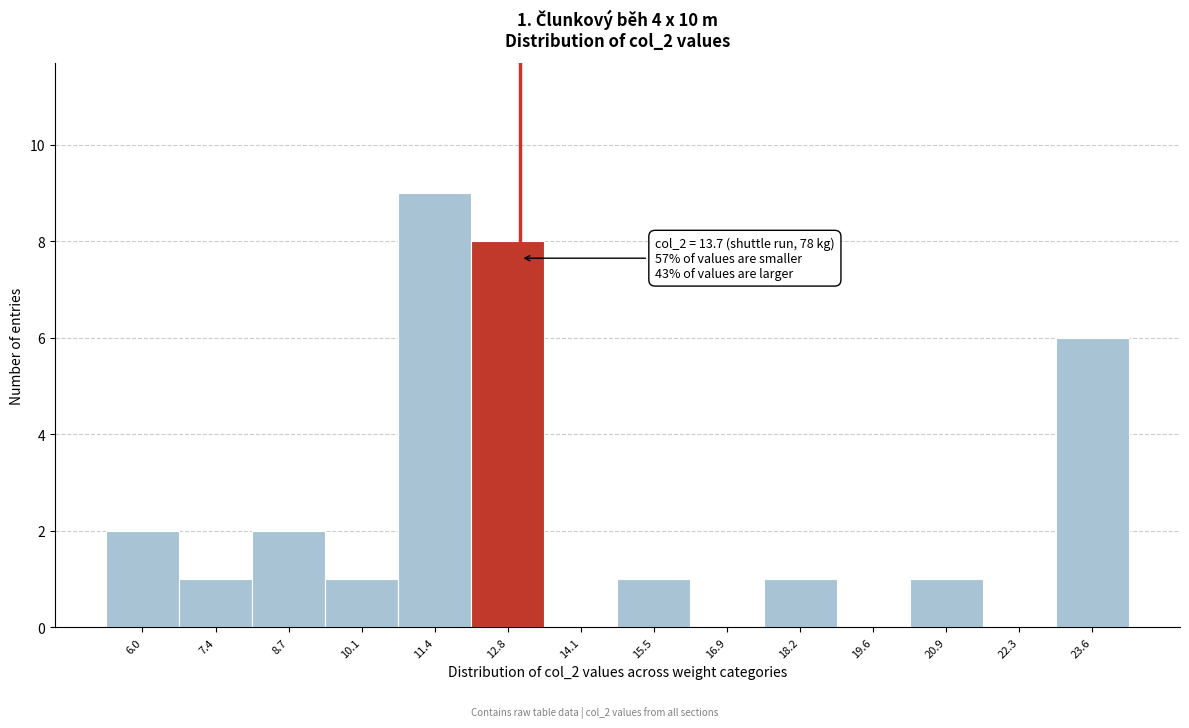

Reading right to left, list all the values displayed in this chart.

23.6=6	22.3=0	20.9=1	19.6=0	18.2=1	16.9=0	15.5=1	14.1=0	12.8=8	11.4=9	10.1=1	8.7=2	7.4=1	6.0=2